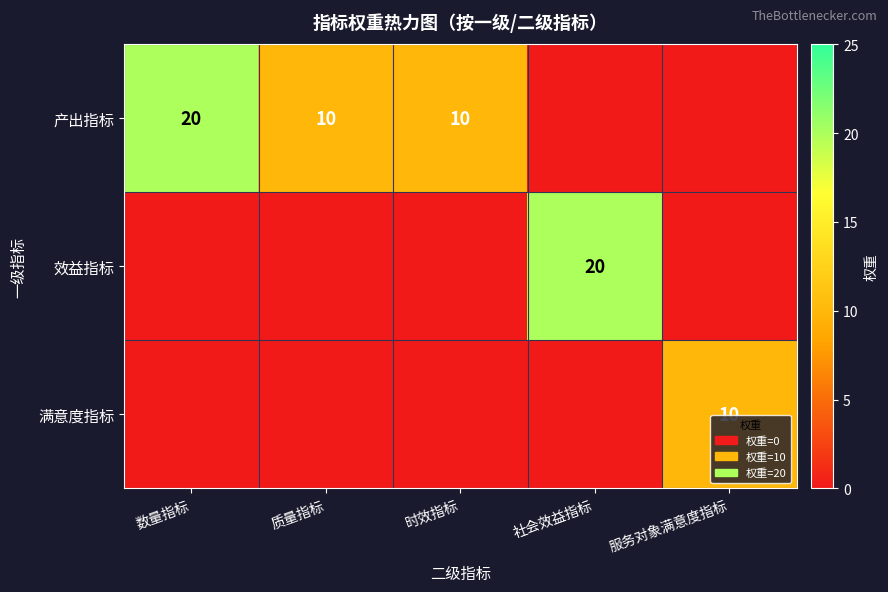

The 产出指标 series shows 15 at 质量指标. True or false?

False